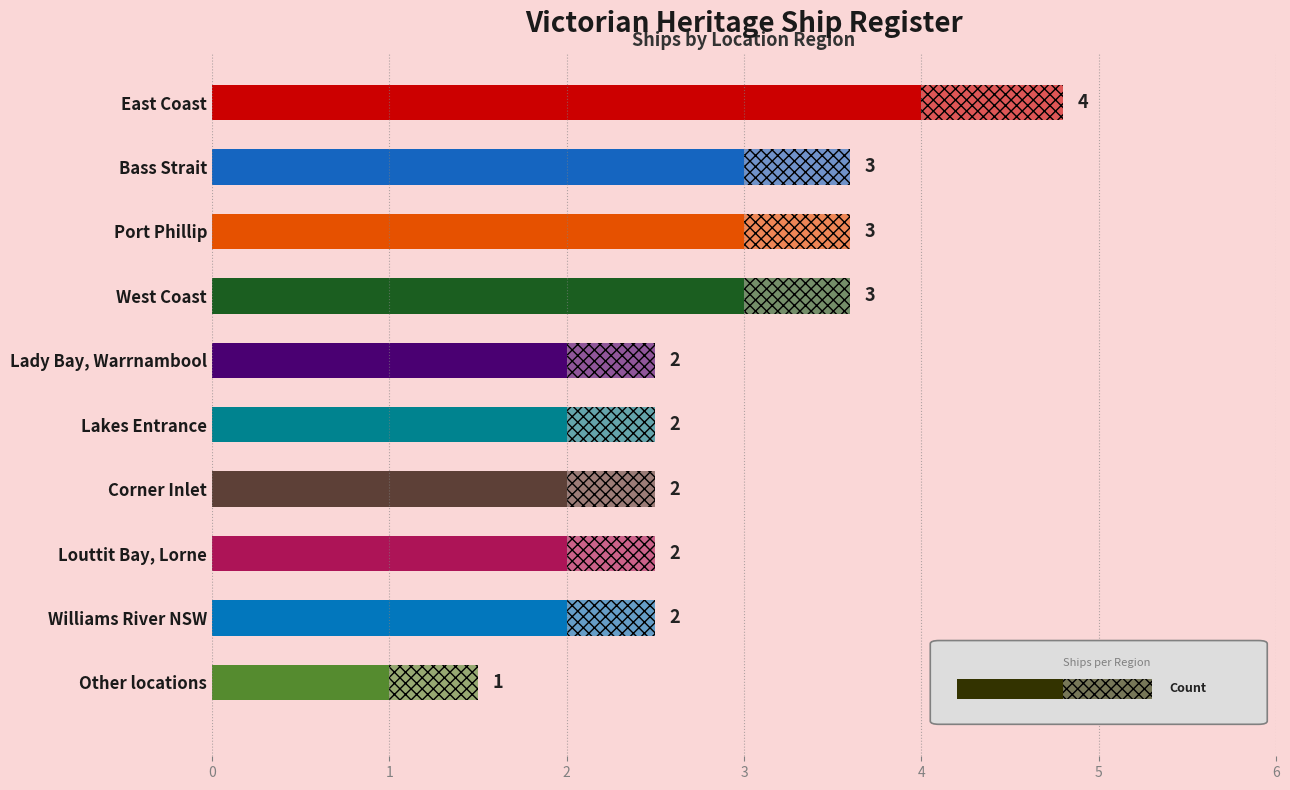

Between Lakes Entrance and Lady Bay, Warrnambool, which is larger?

Lakes Entrance